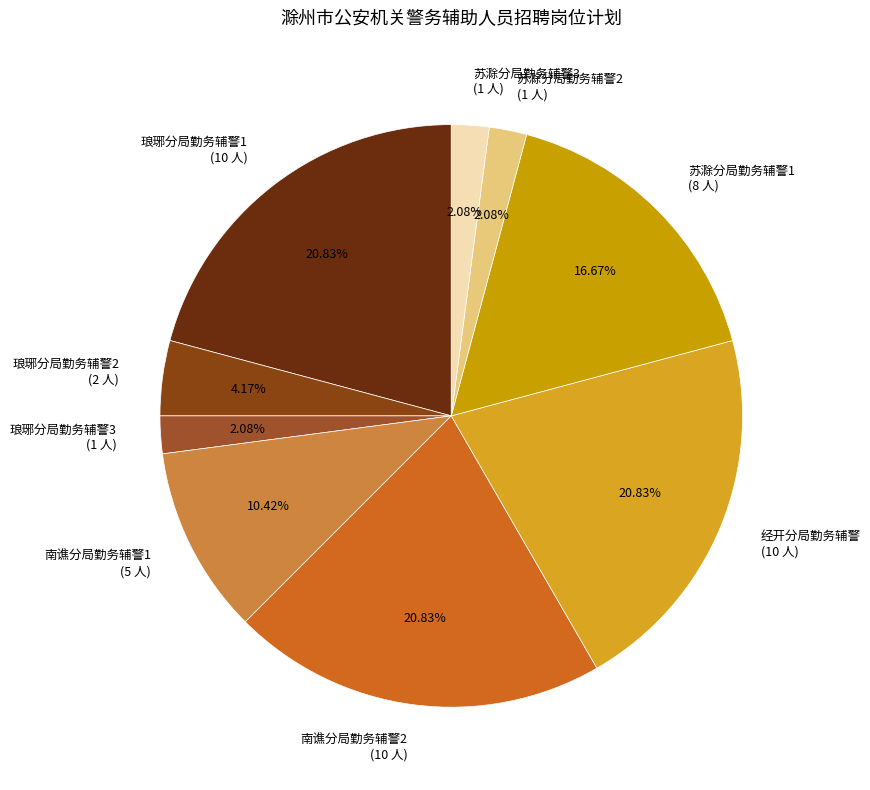

Is the sum of 南谯分局勤务辅警1 (5 人) and 经开分局勤务辅警 (10 人) greater than half?

No